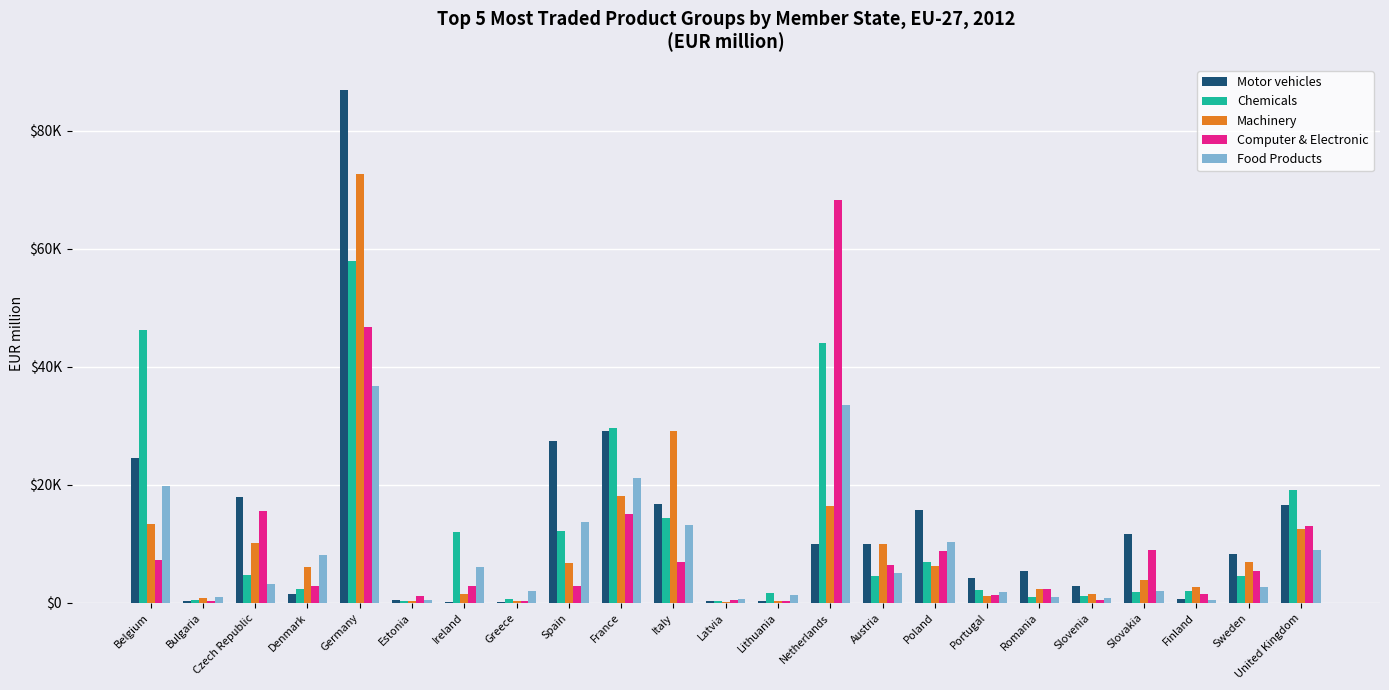

The value of Motor vehicles at Belgium is 40840.7. True or false?

False